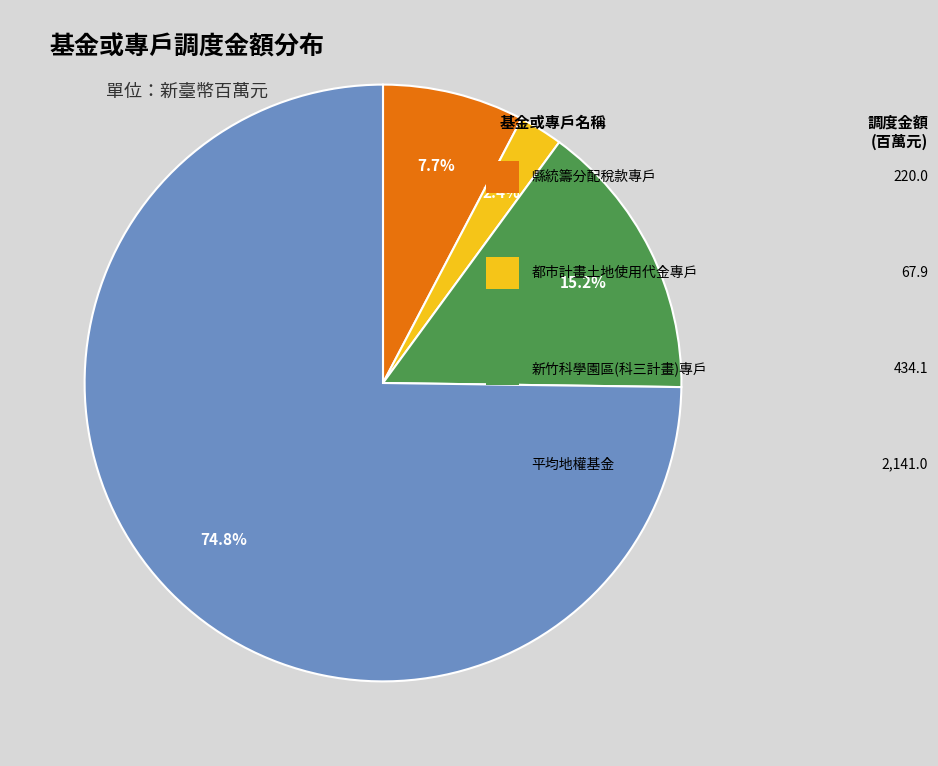

Does any single category account for the majority?

Yes